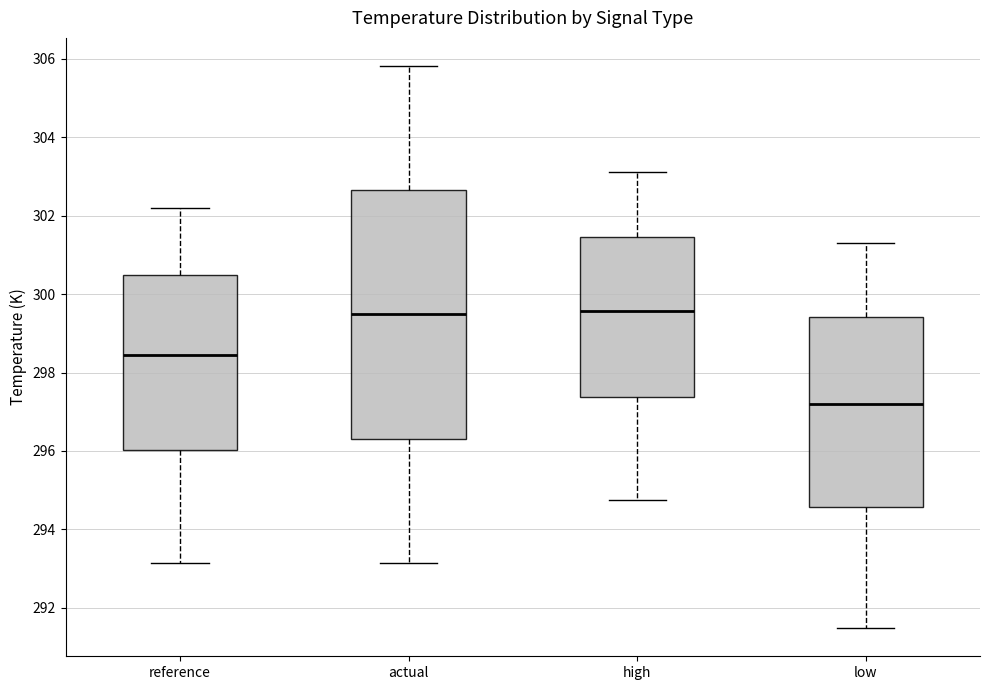

Which box has the lowest median line?

low